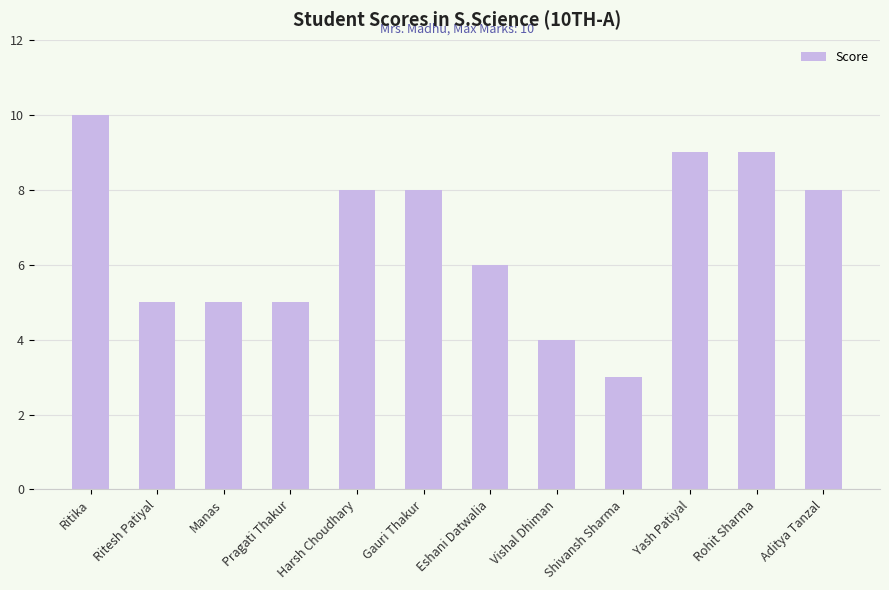

Where does the data first go above 8?

Ritika